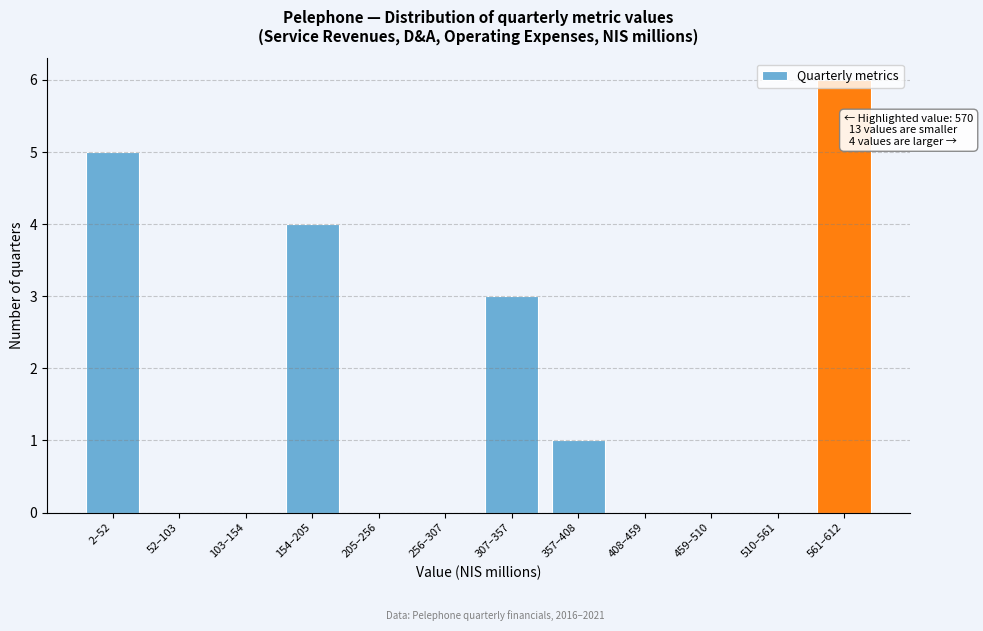

The value at 205–256 is 0. True or false?

True